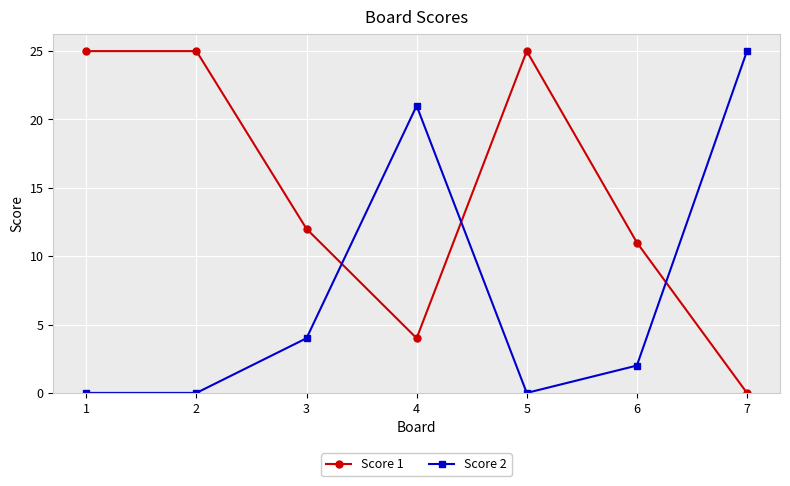

How many lines are shown in the chart?

2